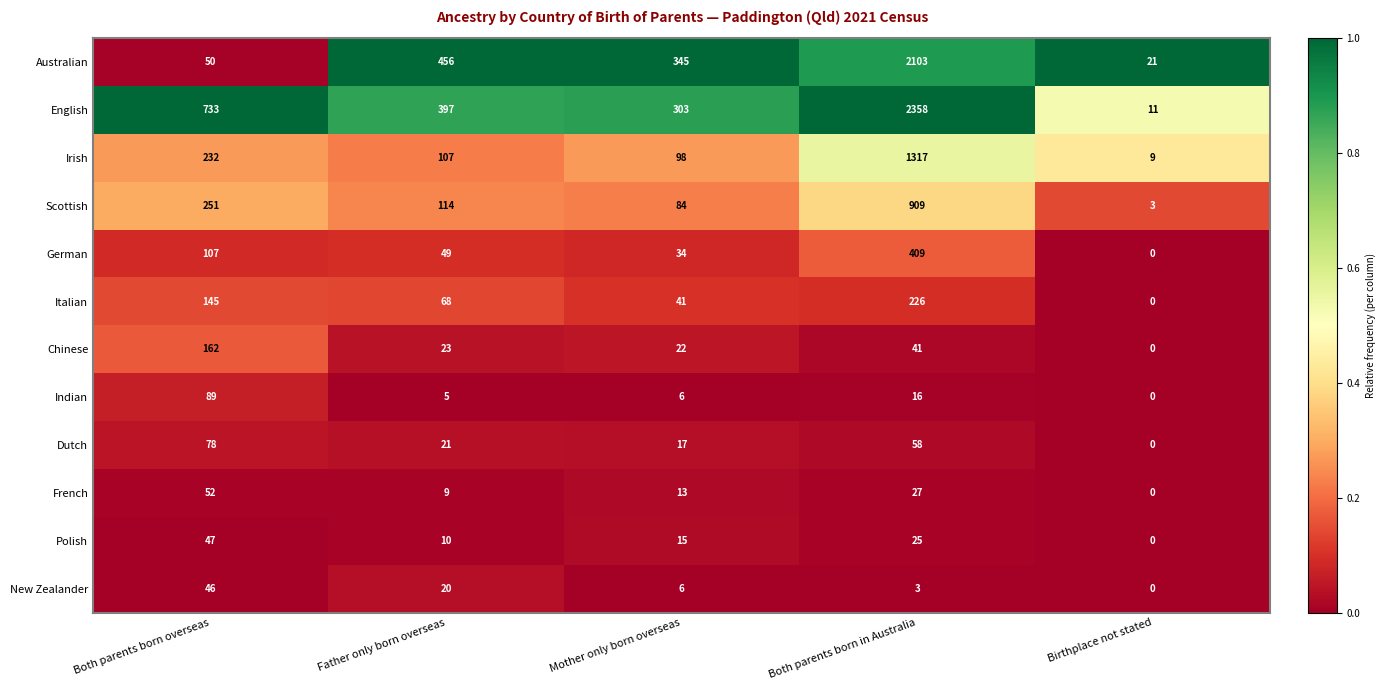

What is the average value of the New Zealander series?

15